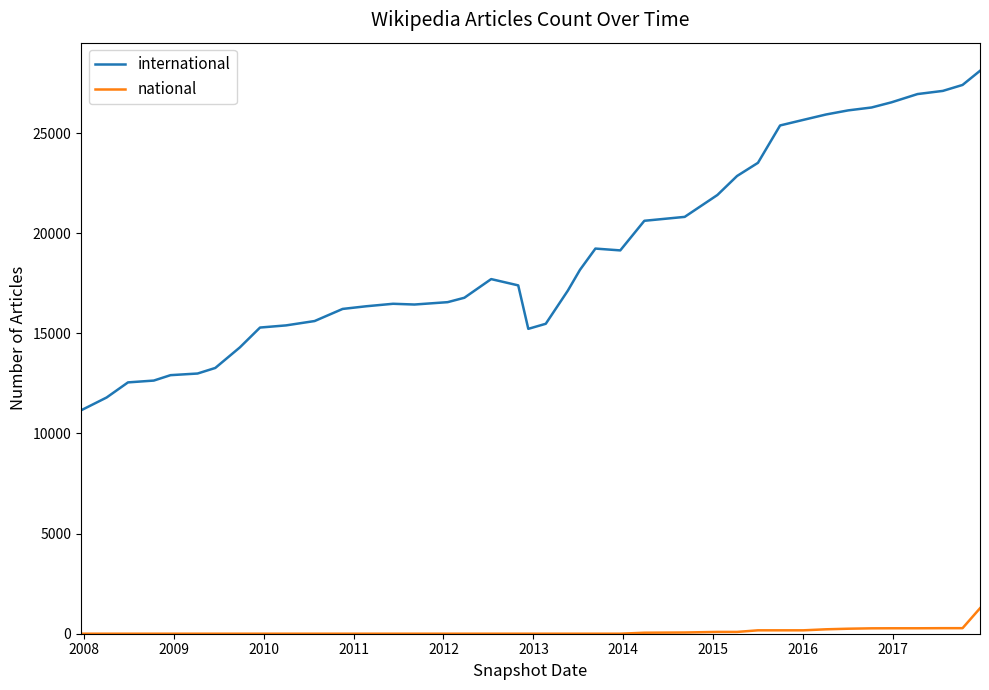

True or false: international and national intersect in this chart.

False